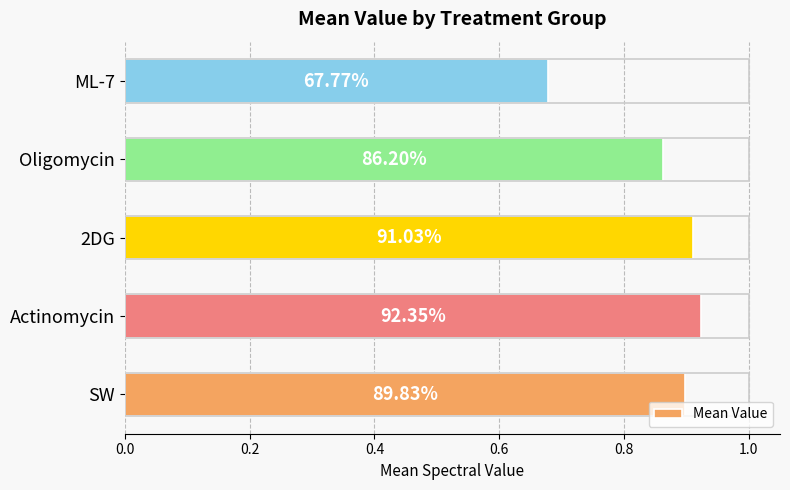

How many bars are there in total?

5